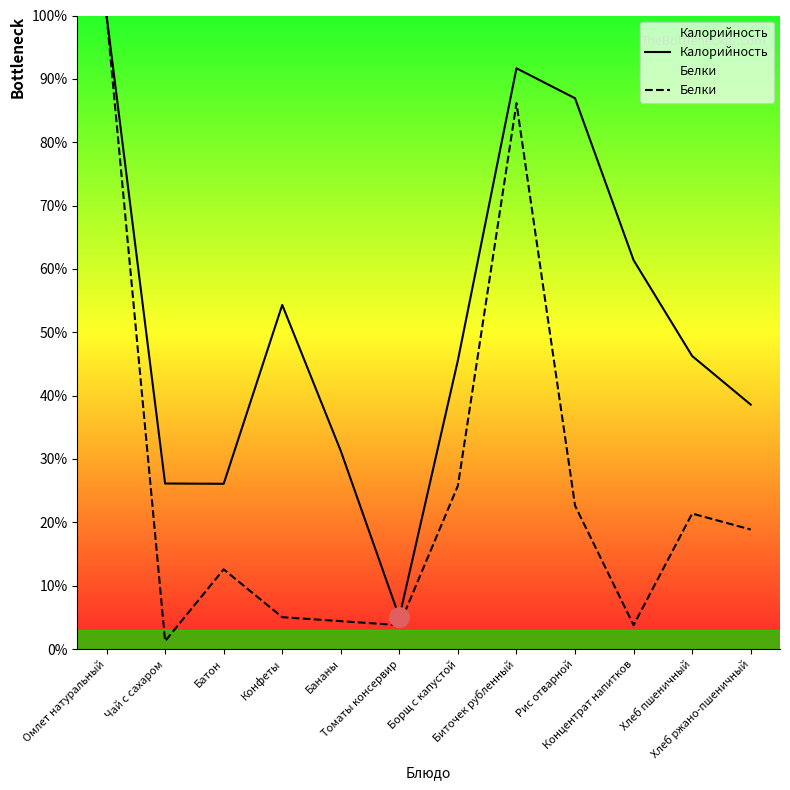

Reading left to right, list all the values displayed in this chart.

Калорийность: 100.0	26.1	26.1	54.3	31.3	5.0	45.6	91.7	86.9	61.4	46.3	38.6
Белки: 100.0	1.3	12.6	5.0	4.4	3.8	25.8	86.2	22.6	3.8	21.4	18.9